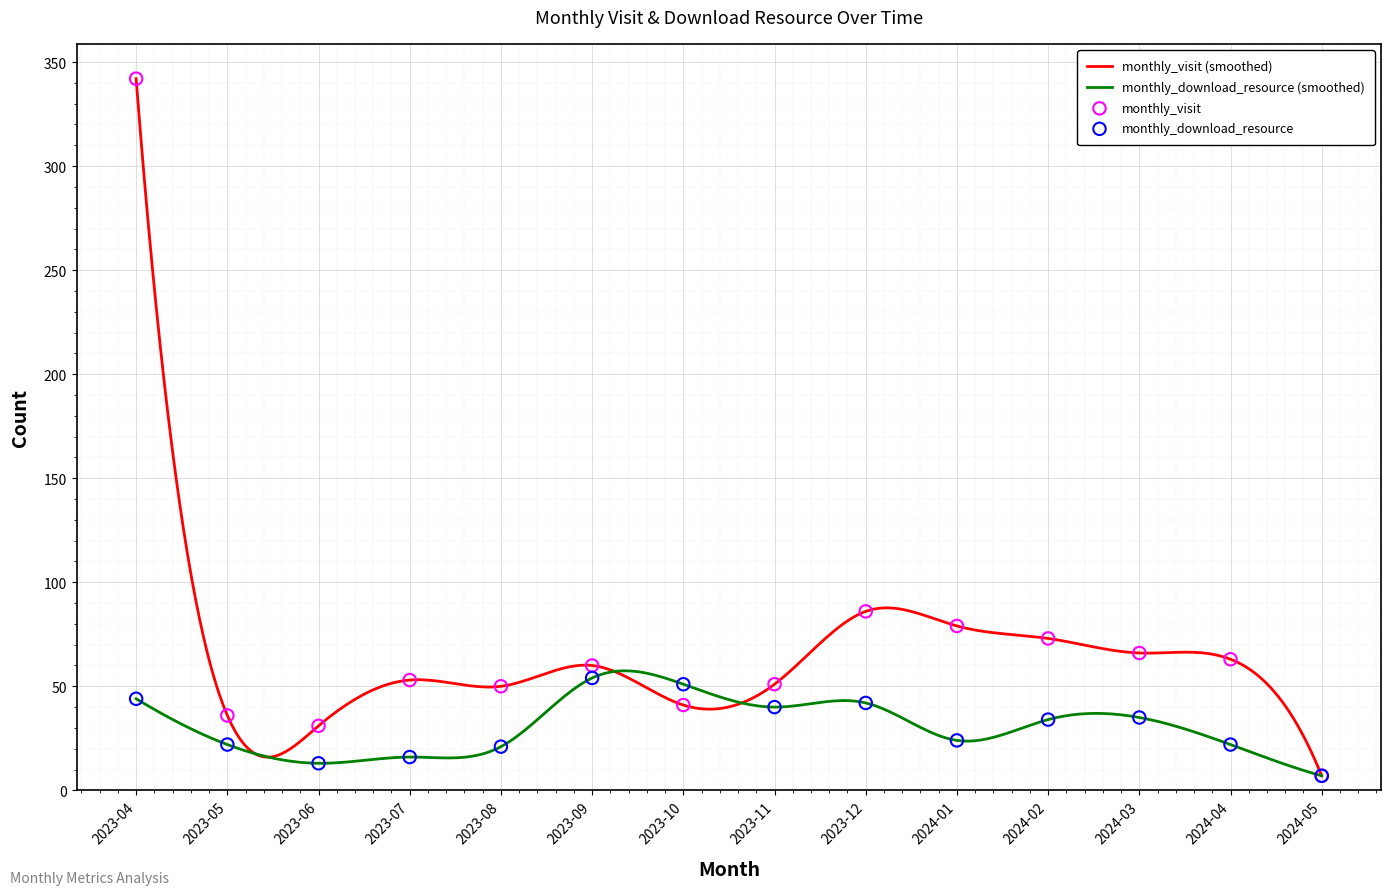

Which series has the largest total across all categories?

monthly_visit (smoothed)